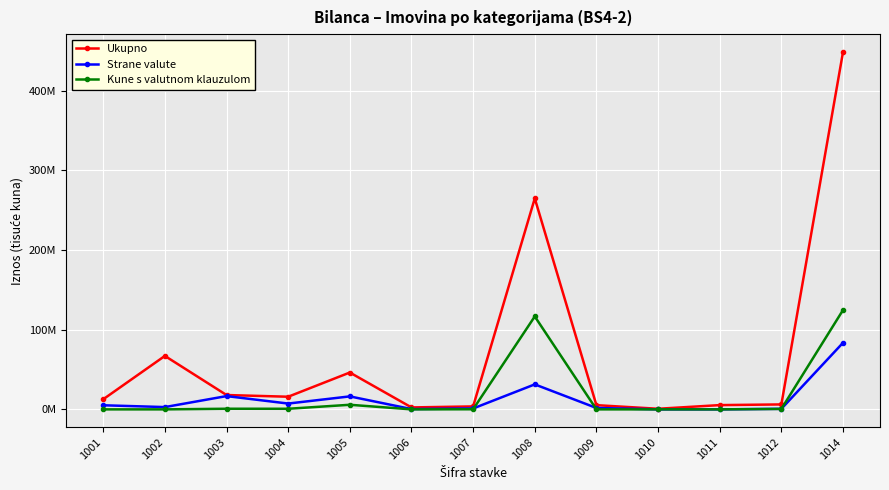

Which series changed the most between 1002 and 1012?

Ukupno